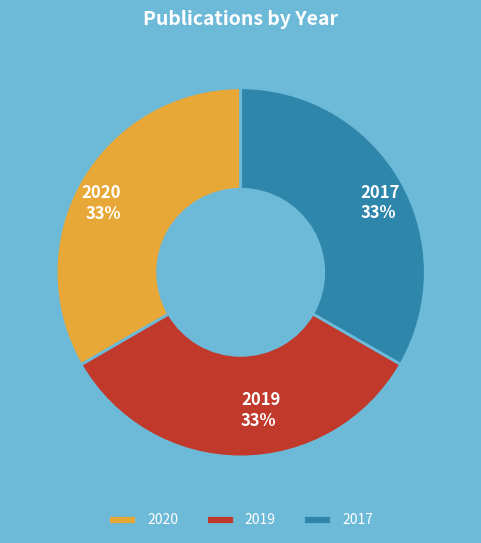

How many slices are in this pie chart?

3